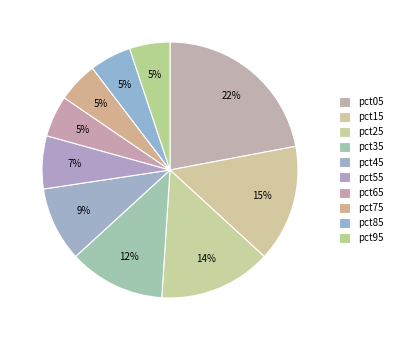

What percentage is the pct95 slice, to the nearest percent?

5%